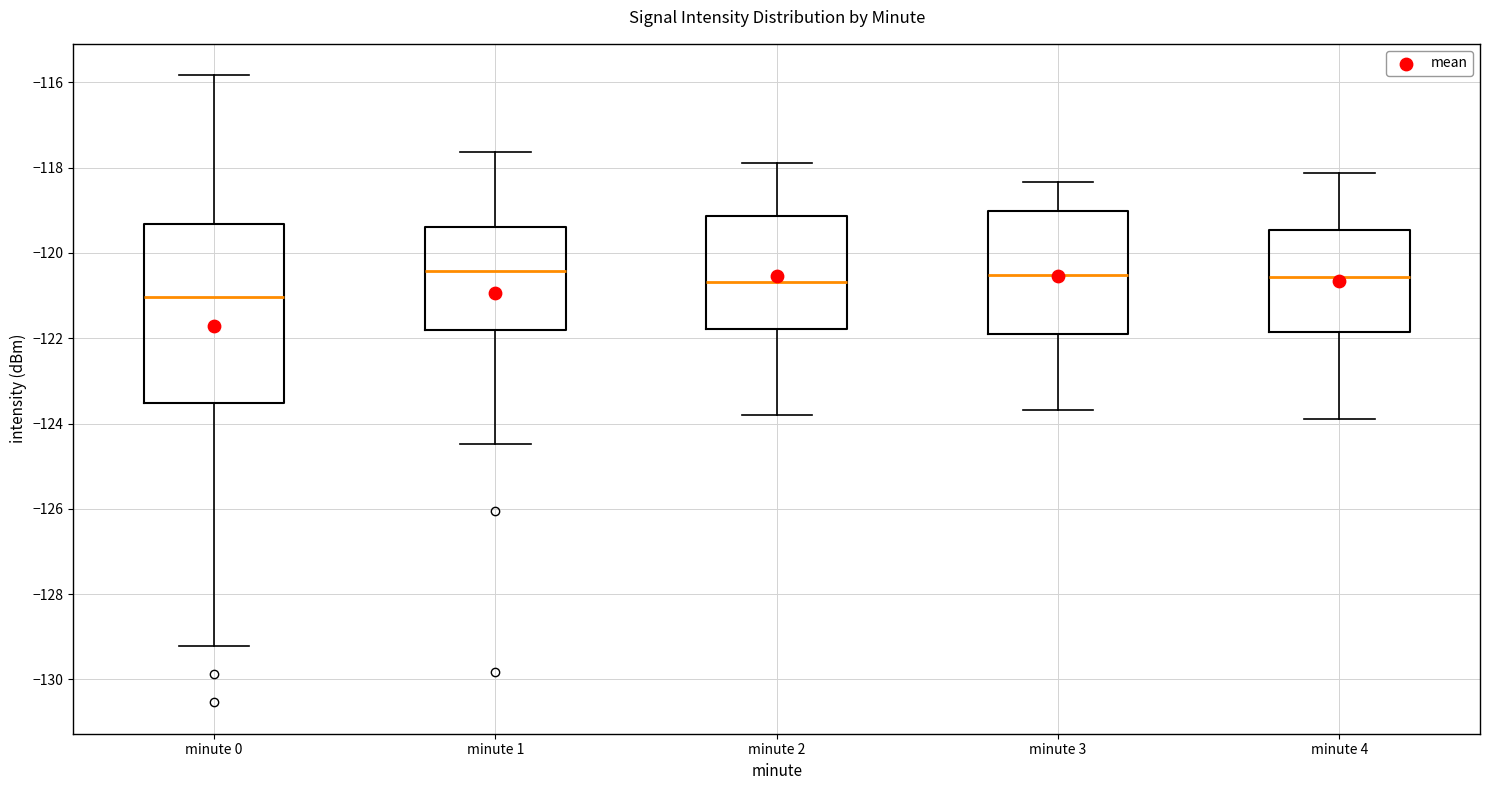

Which box is the tallest, from its lower edge to its upper edge?

minute 0